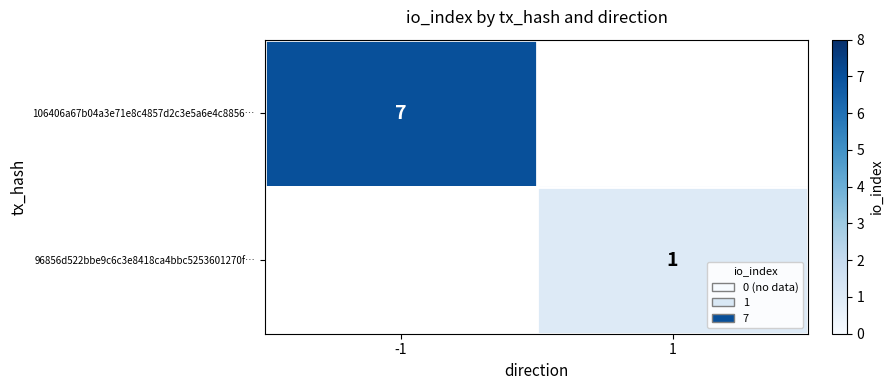

Is it true that 106406a67b04a3e71e8c4857d2c3e5a6e4c8856… equals 7 at -1?

True